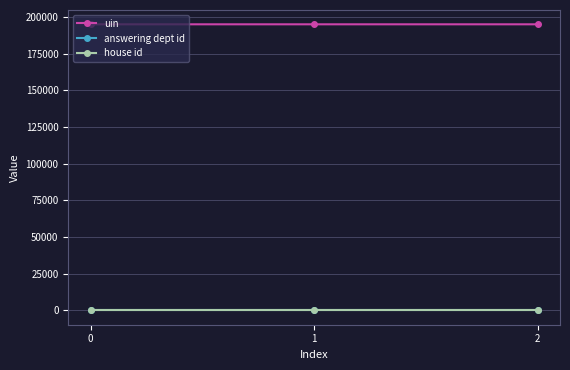

What is the difference between the highest and lowest values at 1?

195121